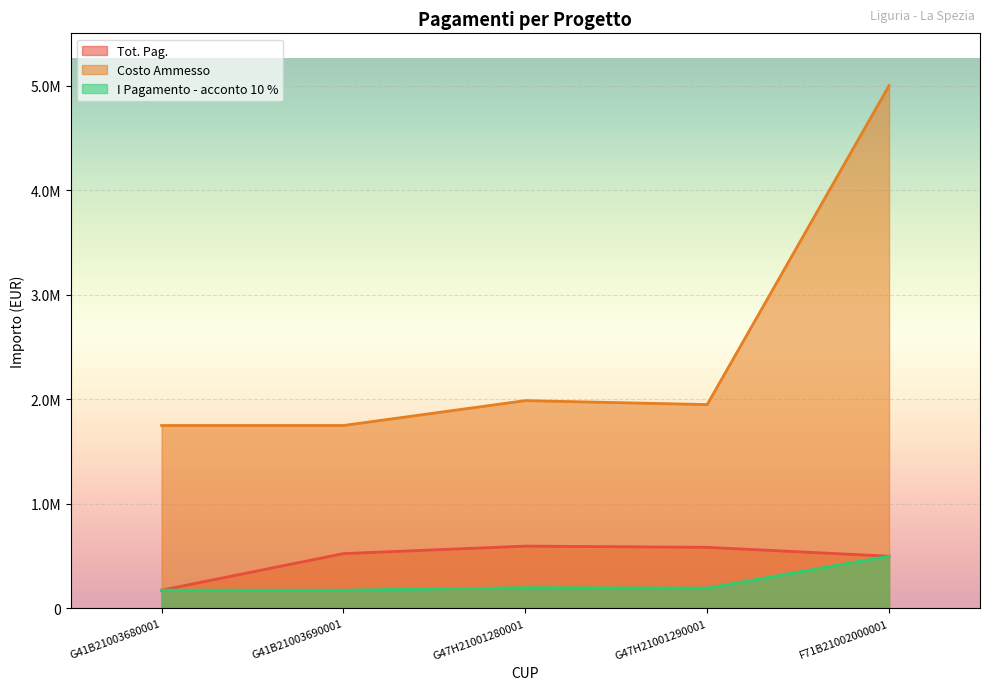

Which has a higher value, G41B21003690001 or G47H21001280001?

G47H21001280001